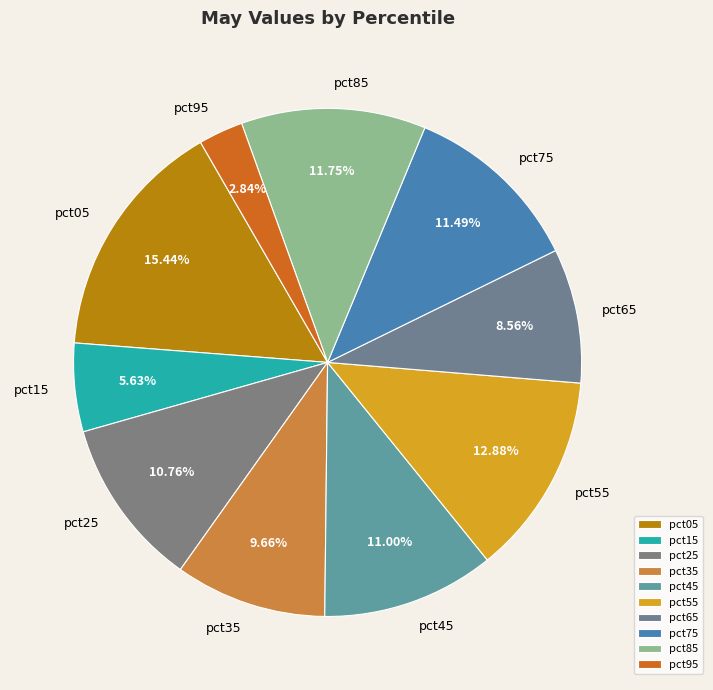

Is there a majority slice in this chart?

No